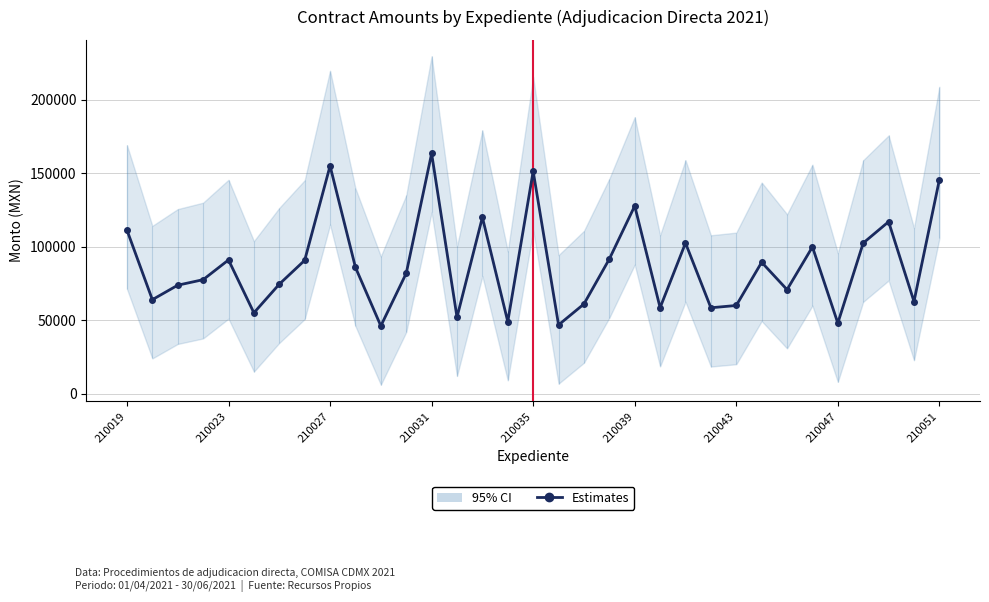

Where does the data first go above 81900?

210019